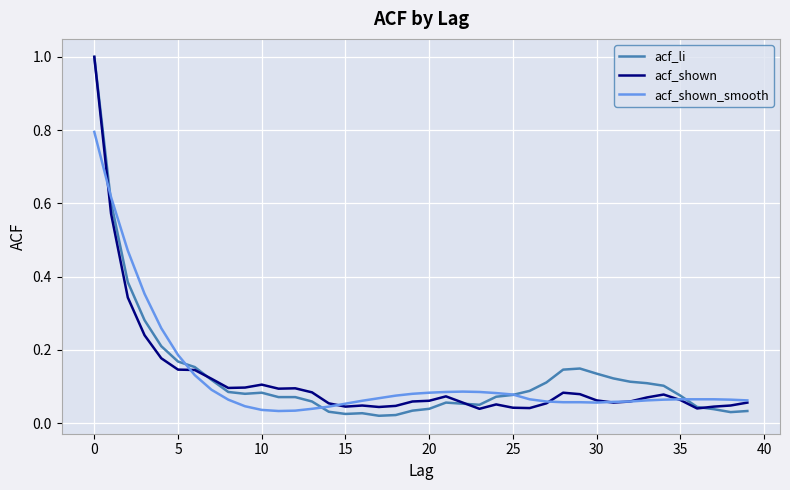

What is the maximum value for acf_li?

1.0